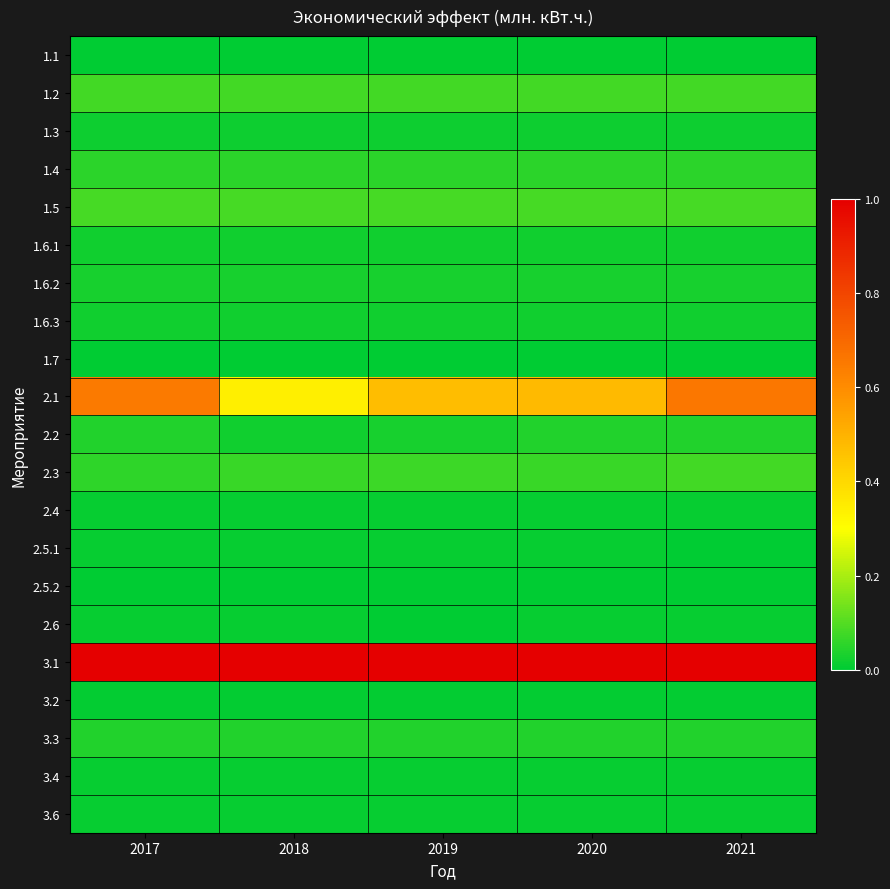

Reading left to right, what are all the values shown in this chart?

1.1: 2017=0.0	2018=0.0	2019=0.0	2020=0.0	2021=0.0
1.2: 2017=0.1	2018=0.1	2019=0.1	2020=0.1	2021=0.1
1.3: 2017=0.0	2018=0.0	2019=0.0	2020=0.0	2021=0.0
1.4: 2017=0.1	2018=0.1	2019=0.1	2020=0.1	2021=0.1
1.5: 2017=0.1	2018=0.1	2019=0.1	2020=0.1	2021=0.1
1.6.1: 2017=0.0	2018=0.0	2019=0.0	2020=0.0	2021=0.0
1.6.2: 2017=0.0	2018=0.0	2019=0.0	2020=0.0	2021=0.0
1.6.3: 2017=0.0	2018=0.0	2019=0.0	2020=0.0	2021=0.0
1.7: 2017=0.0	2018=0.0	2019=0.0	2020=0.0	2021=0.0
2.1: 2017=0.7	2018=0.3	2019=0.5	2020=0.5	2021=0.7
2.2: 2017=0.0	2018=0.0	2019=0.0	2020=0.0	2021=0.0
2.3: 2017=0.1	2018=0.1	2019=0.1	2020=0.1	2021=0.1
2.4: 2017=0.0	2018=0.0	2019=0.0	2020=0.0	2021=0.0
2.5.1: 2017=0.0	2018=0.0	2019=0.0	2020=0.0	2021=0.0
2.5.2: 2017=0.0	2018=0.0	2019=0.0	2020=0.0	2021=0.0
2.6: 2017=0.0	2018=0.0	2019=0.0	2020=0.0	2021=0.0
3.1: 2017=1.0	2018=1.0	2019=1.0	2020=1.0	2021=1.0
3.2: 2017=0.0	2018=0.0	2019=0.0	2020=0.0	2021=0.0
3.3: 2017=0.0	2018=0.0	2019=0.0	2020=0.0	2021=0.0
3.4: 2017=0.0	2018=0.0	2019=0.0	2020=0.0	2021=0.0
3.6: 2017=0.0	2018=0.0	2019=0.0	2020=0.0	2021=0.0